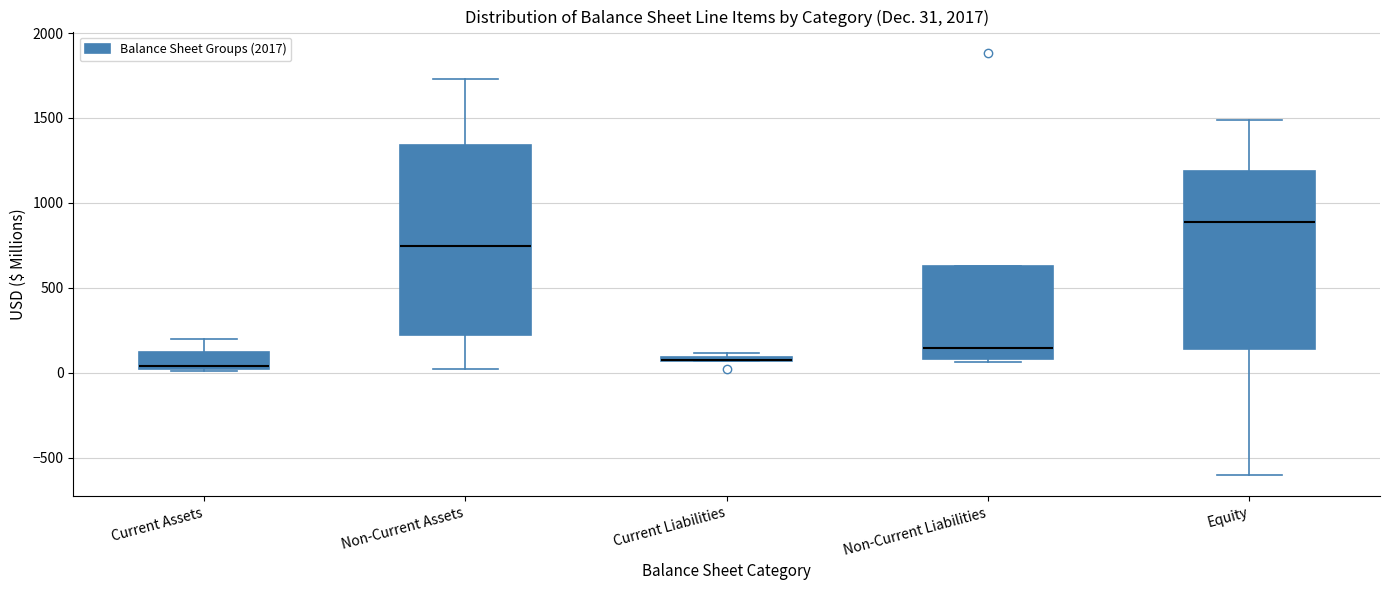

Which box is the tallest, from its lower edge to its upper edge?

Non-Current Assets